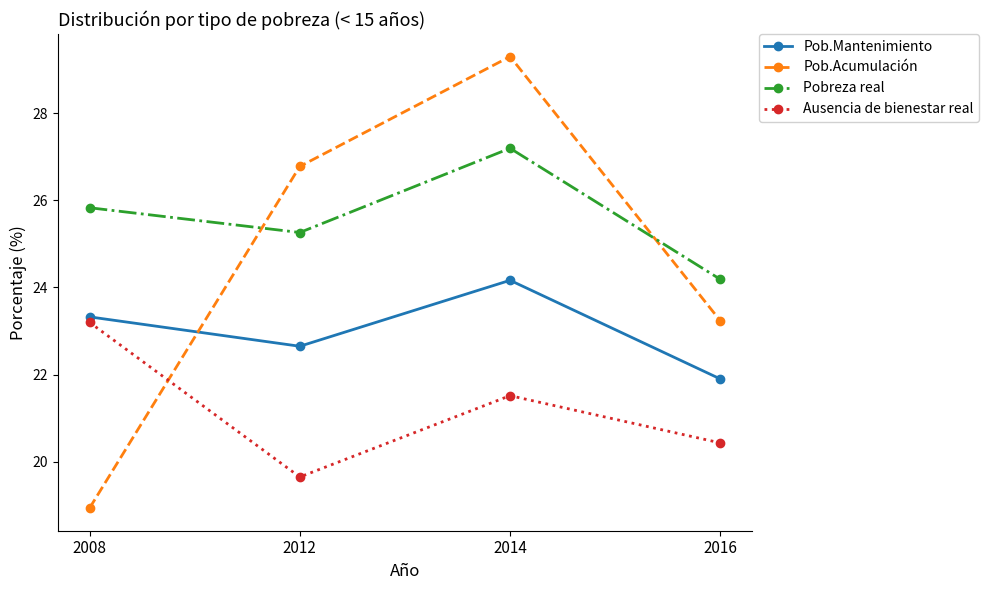

Is it true that Pobreza real equals 36.1 at 2008?

False